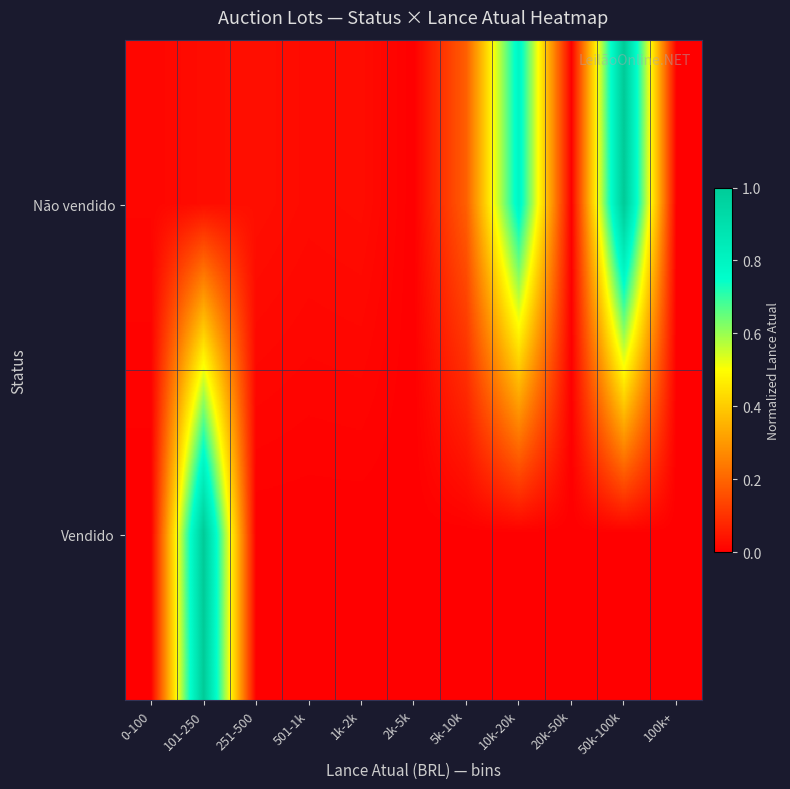

Reading right to left, list all the values displayed in this chart.

Não vendido: 100k+=0.0	50k-100k=1.0	20k-50k=0.0	10k-20k=0.8	5k-10k=0.2	2k-5k=0.0	1k-2k=0.0	501-1k=0.0	251-500=0.0	101-250=0.0	0-100=0.0
Vendido: 100k+=0.0	50k-100k=0.0	20k-50k=0.0	10k-20k=0.0	5k-10k=0.0	2k-5k=0.0	1k-2k=0.0	501-1k=0.0	251-500=0.0	101-250=1.0	0-100=0.0